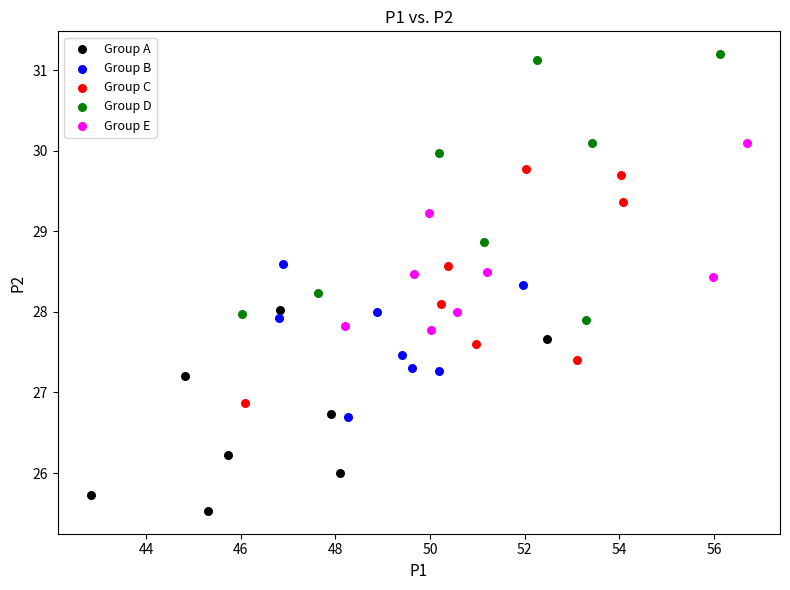

Which series contains the highest Y value?

Group D